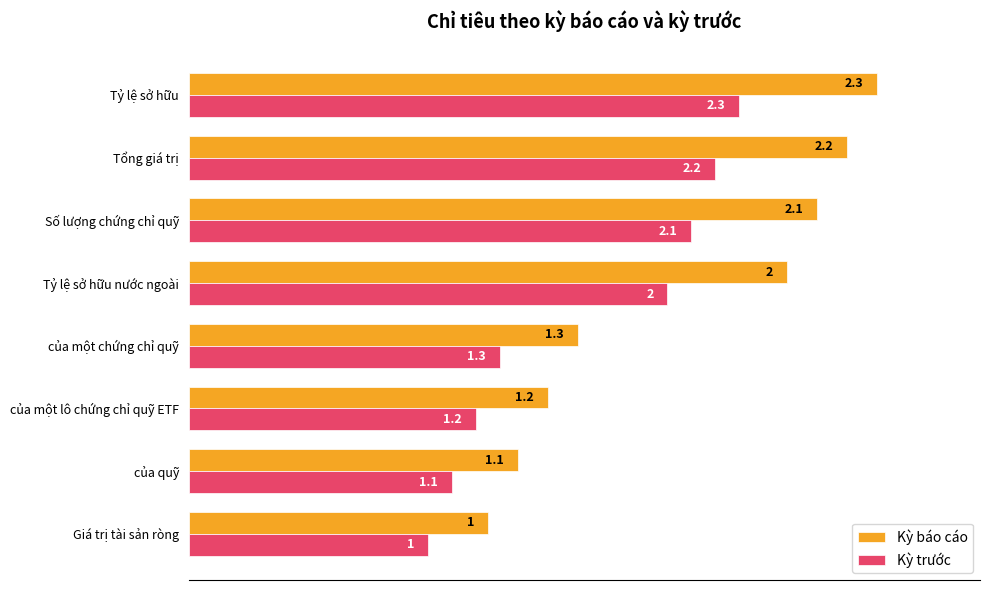

What are all the series names shown in the legend?

Kỳ báo cáo, Kỳ trước